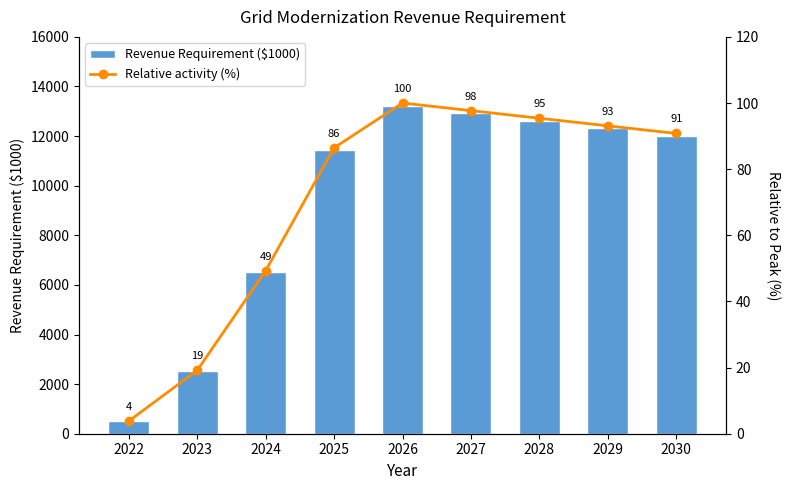

List the series in order of their overall mean, highest first.

Revenue Requirement ($1000), Relative activity (%)